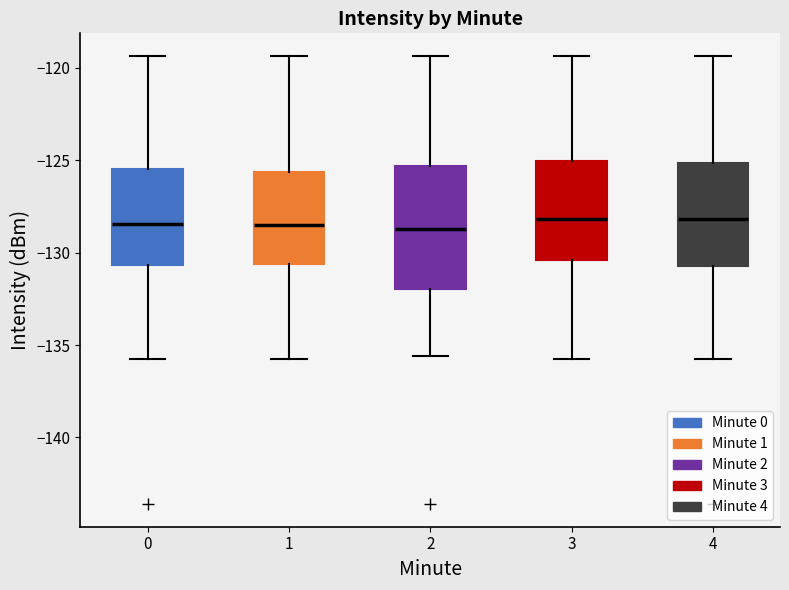

Where does the lower whisker of the box at x = 1 end on the y-axis? The values are not printed on the chart, so give them approximately, as read against the axis.

-135.5